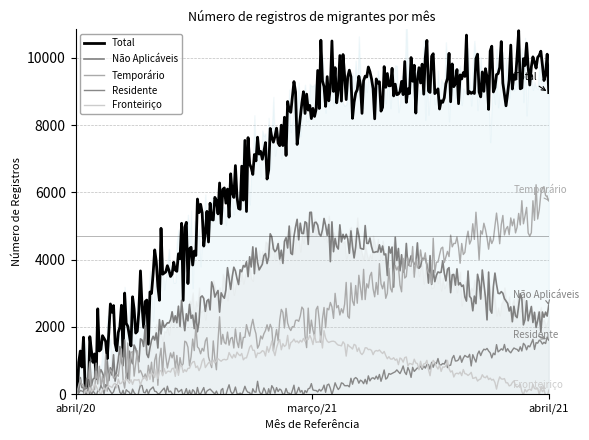

How many lines are shown in the chart?

5